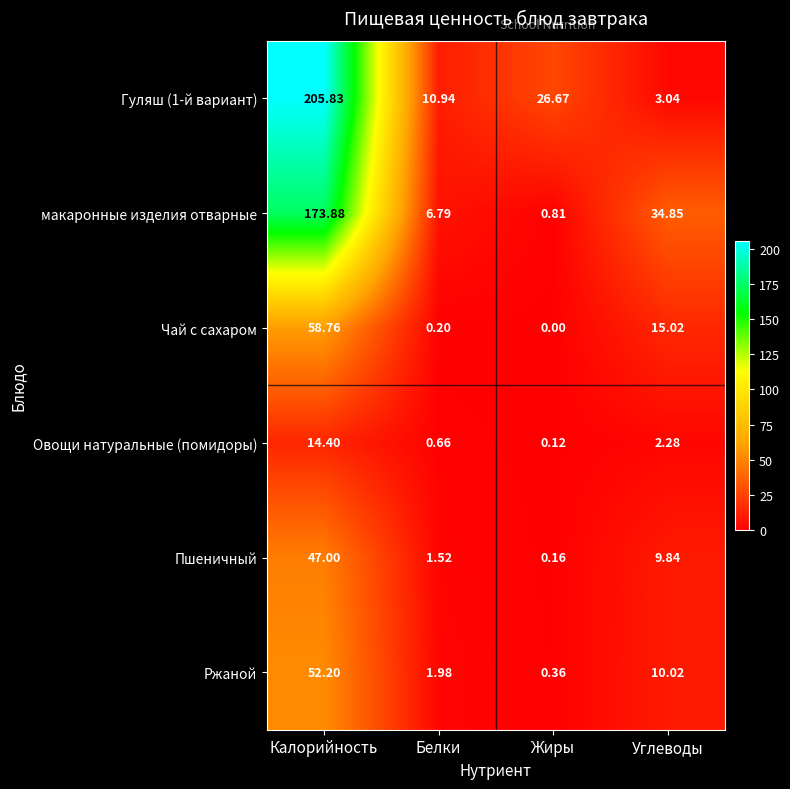

Which label corresponds to the largest value in the chart?

Калорийность